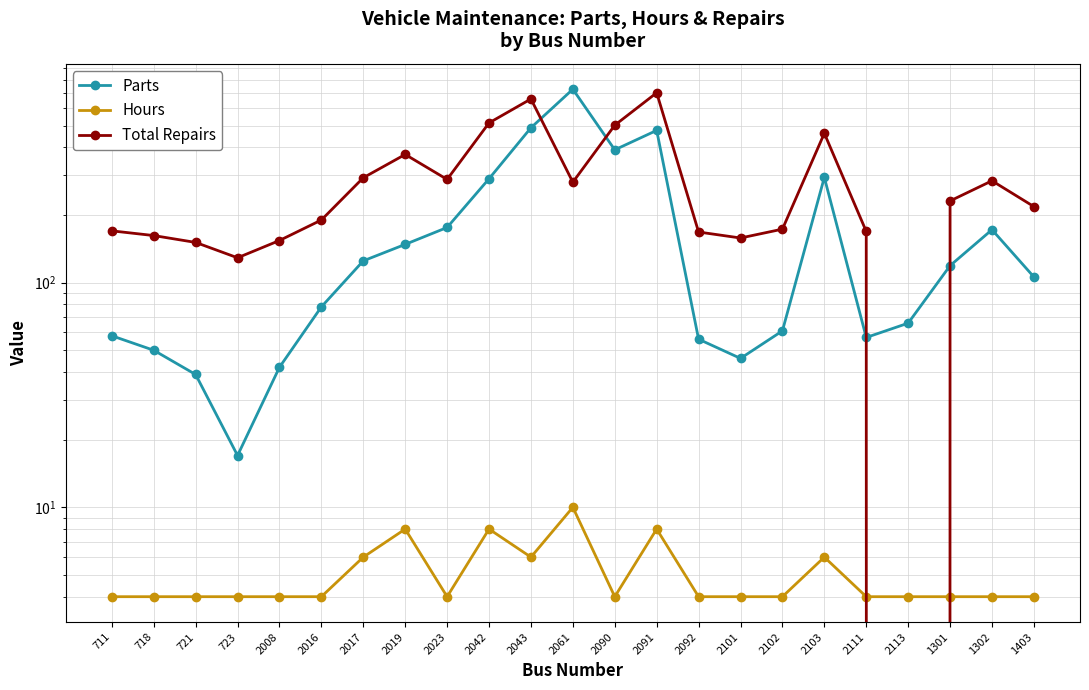

How many intersections are there between Total Repairs and Parts?

4